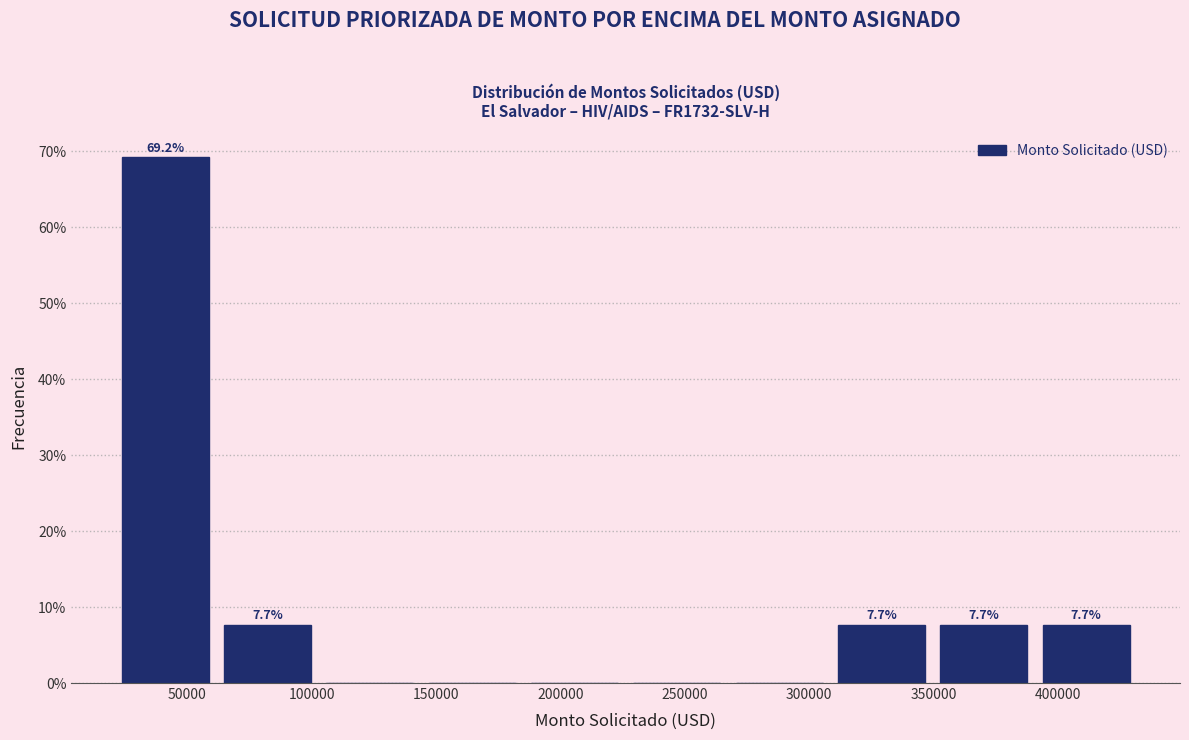

Over which range of the x-axis is the bar tallest?

20000 to 60000